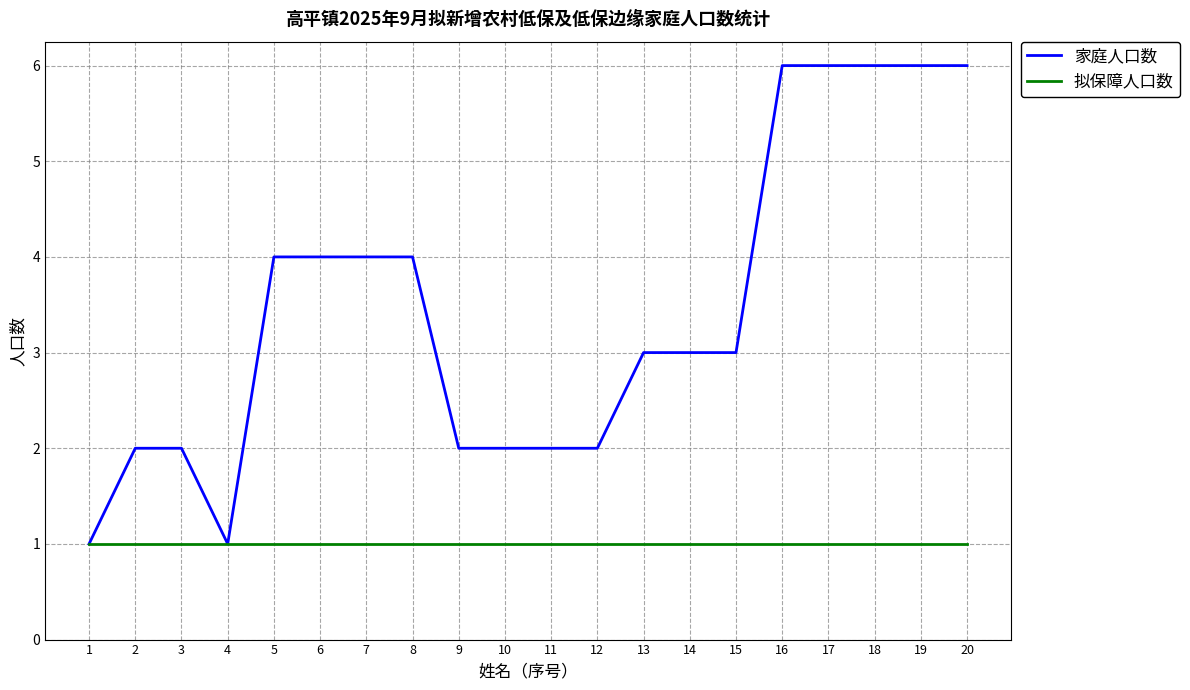

What is the sum of the 拟保障人口数 values at 1 and 14?

2